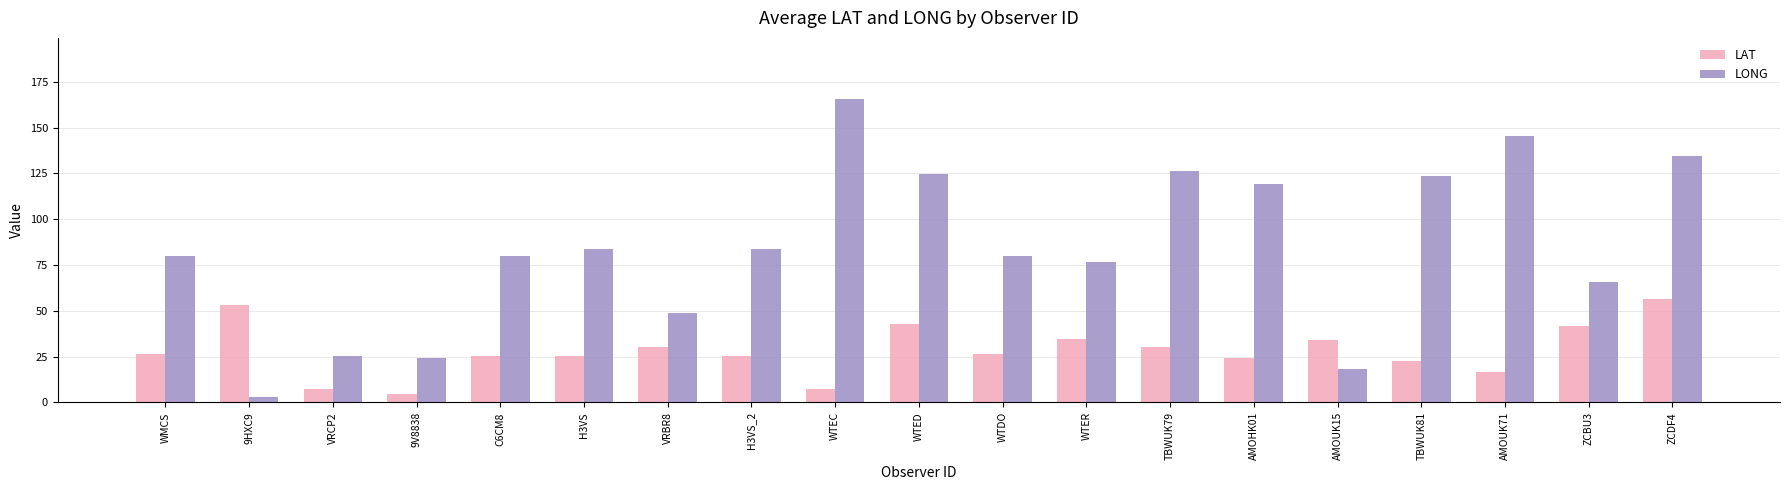

What is the minimum value shown in the chart?

3.0